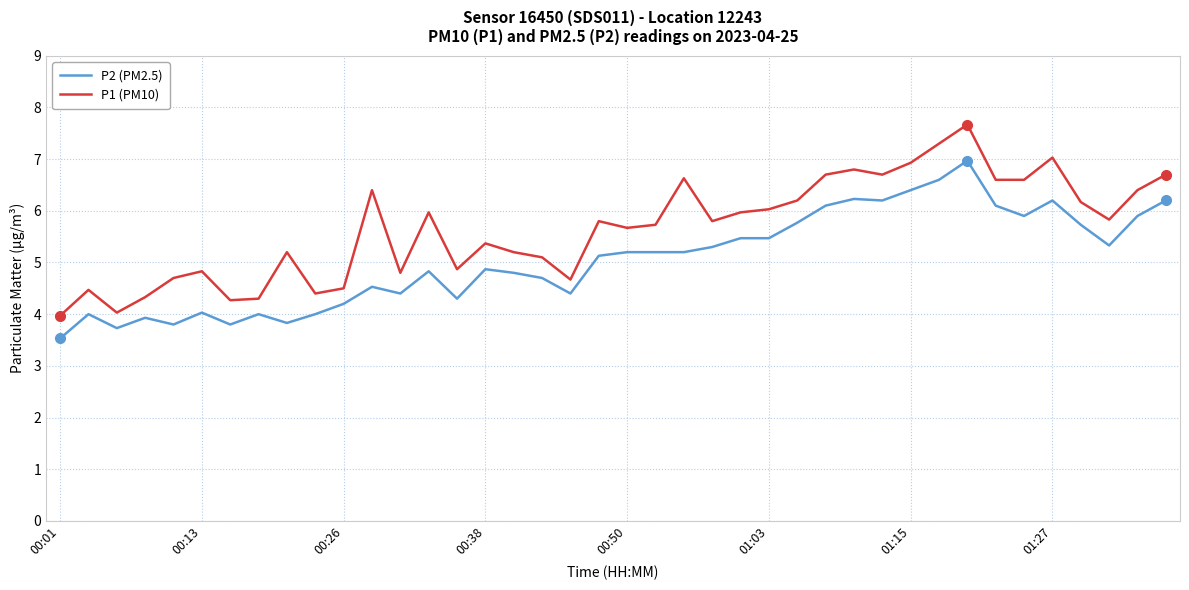

What is the highest value of the P2 (PM2.5) series?

7.0